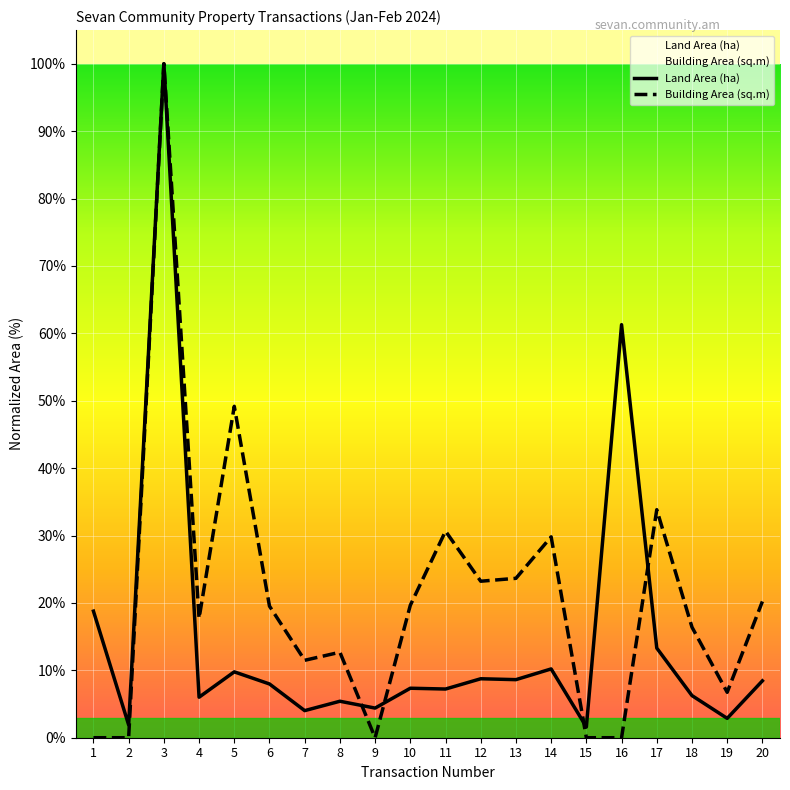

The value of Land Area (ha) at 8 is 5.4. True or false?

True